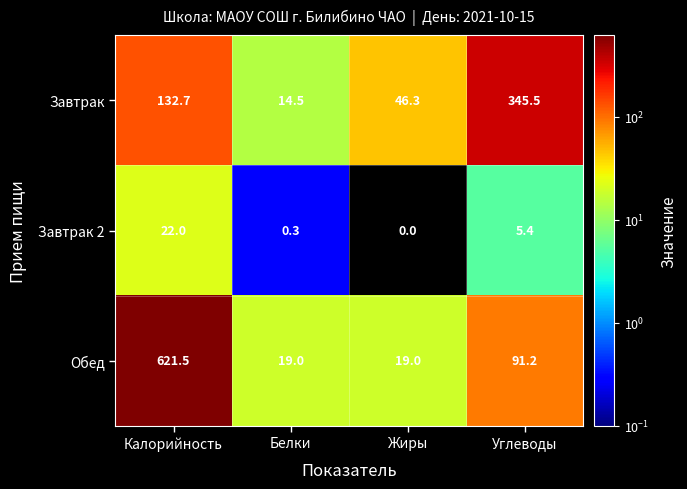

The value of Завтрак 2 at Углеводы is 1.7. True or false?

False